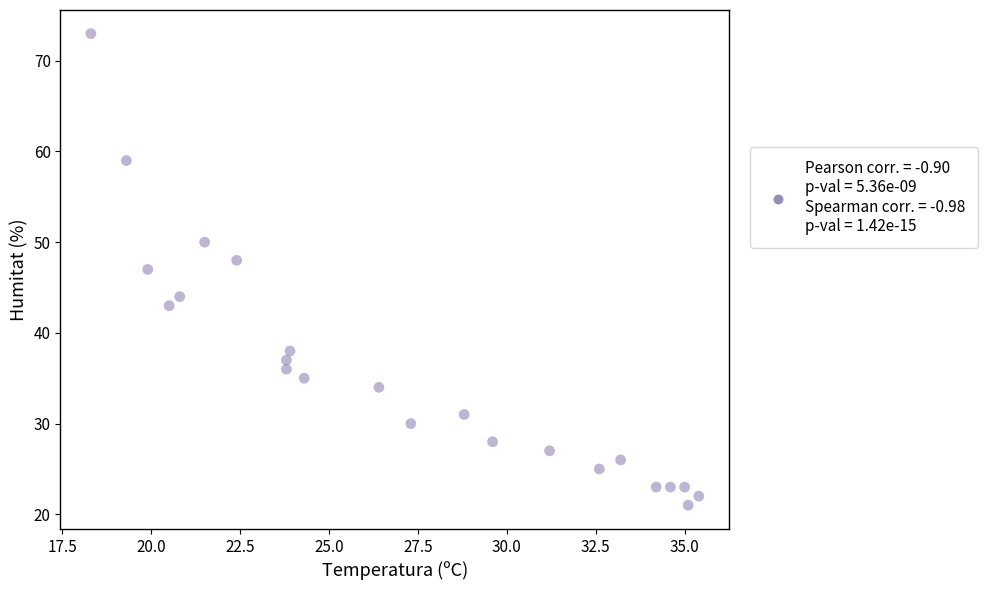

What is the range of Y values (max minus min)?

52